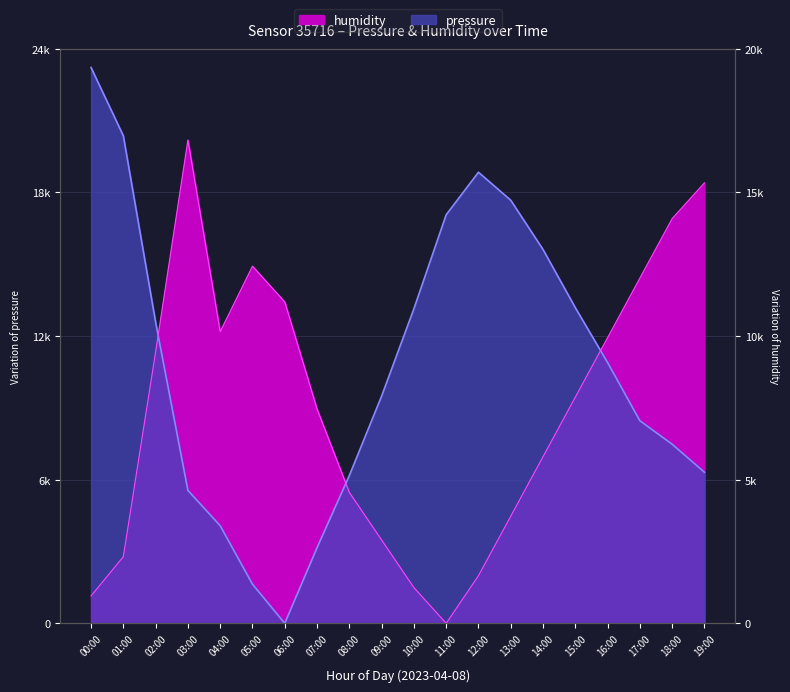

How many data points in humidity are less than 9359?

10